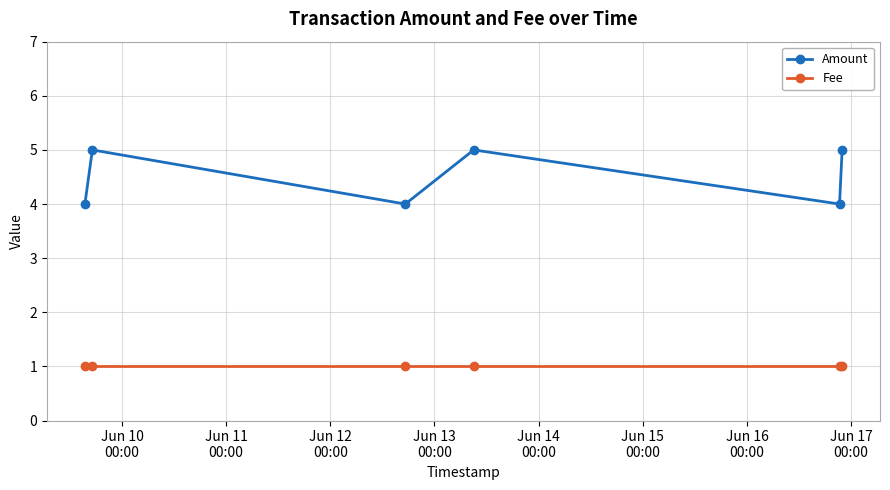

Reading right to left, extract all data points from this chart.

Amount: 5	4	5	4	5	4
Fee: 1	1	1	1	1	1